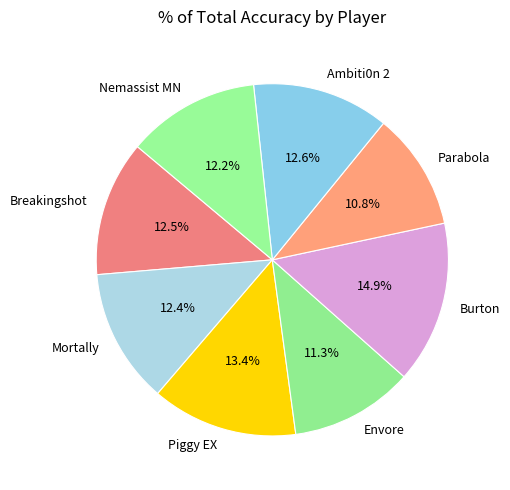

True or false: Nemassist MN accounts for 5% of the total.

False